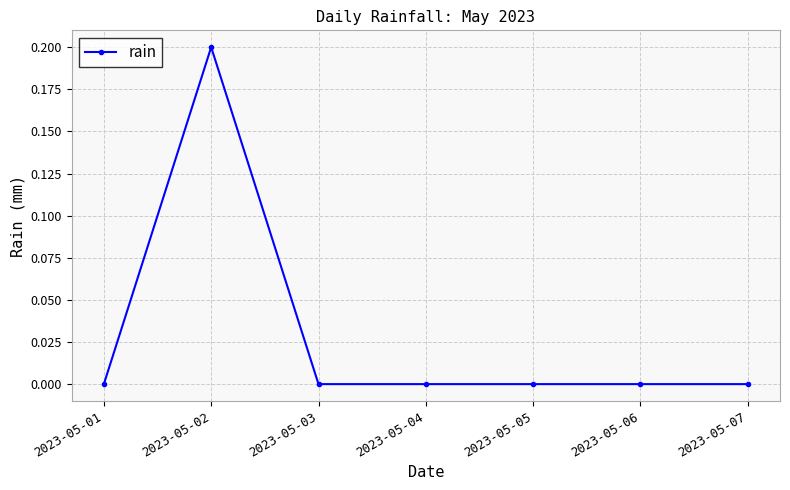

How many series are shown in this chart?

1